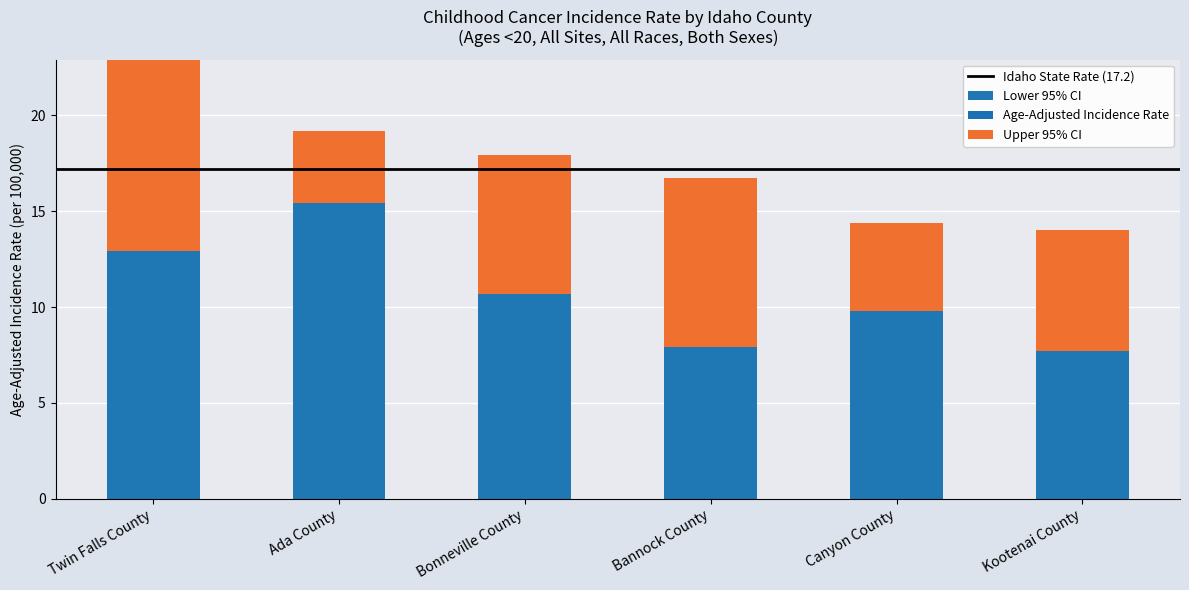

Which series has the largest total across all categories?

Upper 95% CI